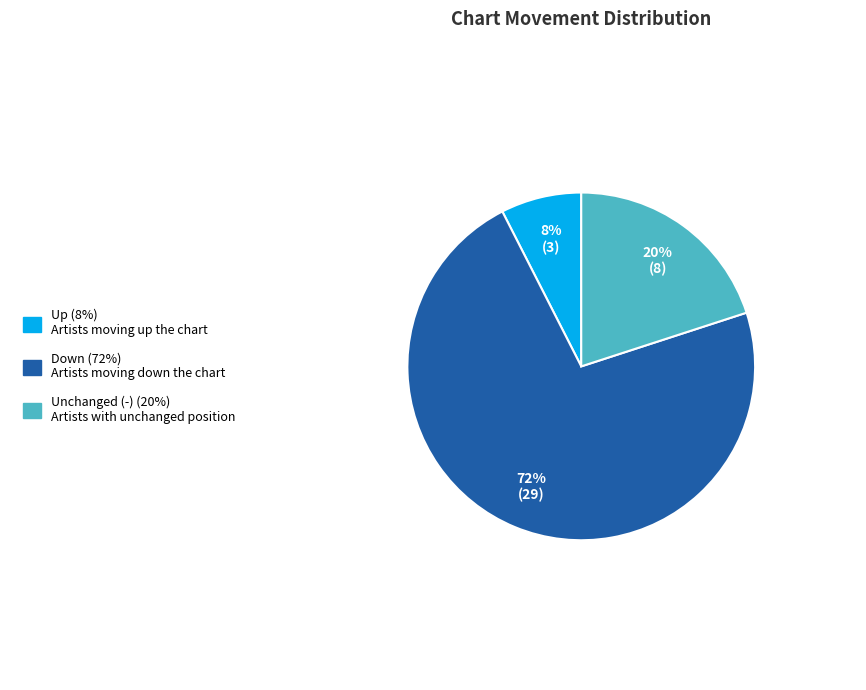

Does any single category account for the majority?

Yes